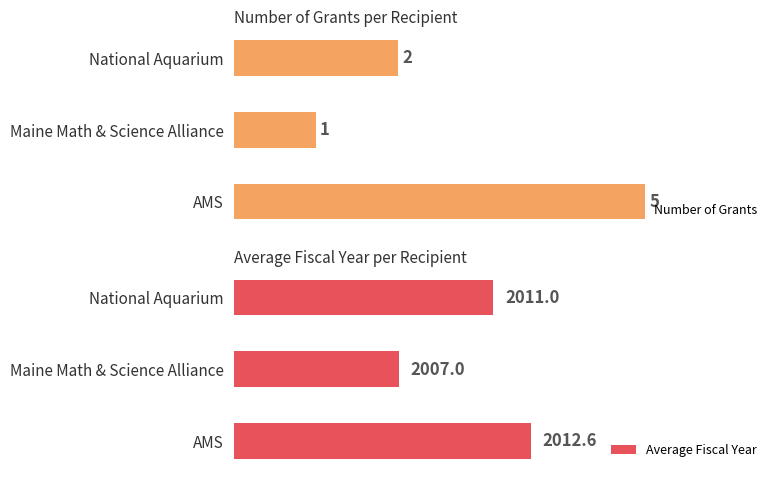

How many categories are shown in the chart?

3